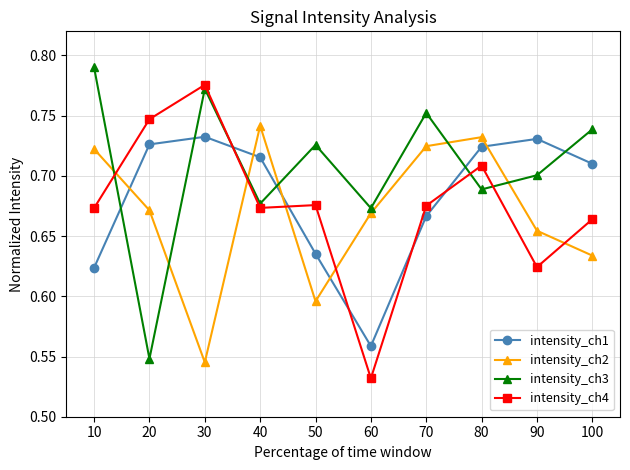

Is the value of intensity_ch1 at 80 greater than the value of intensity_ch2 at 60?

Yes